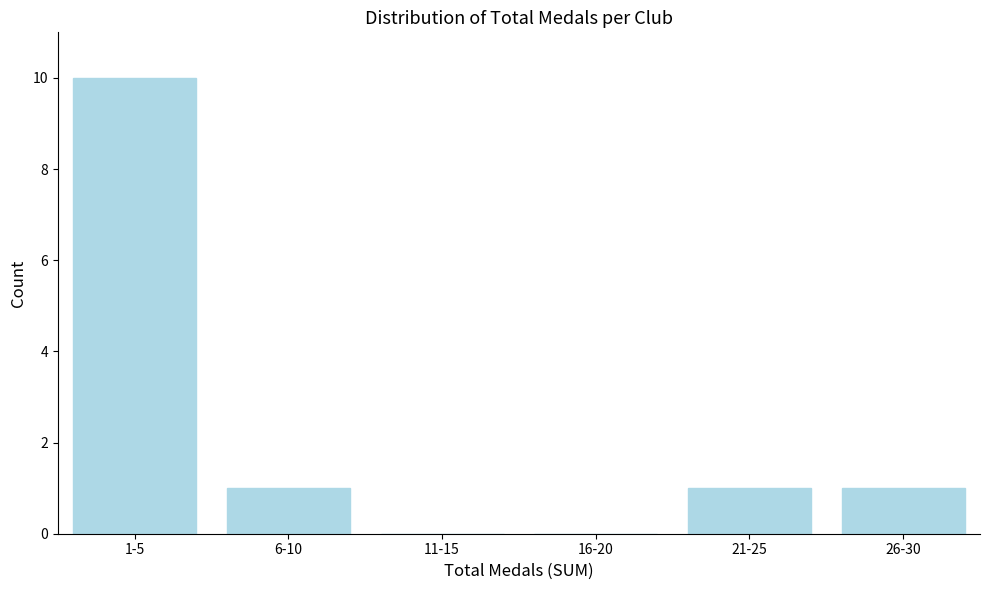

Reading left to right, what are all the values shown in this chart?

1-5=10	6-10=1	11-15=0	16-20=0	21-25=1	26-30=1